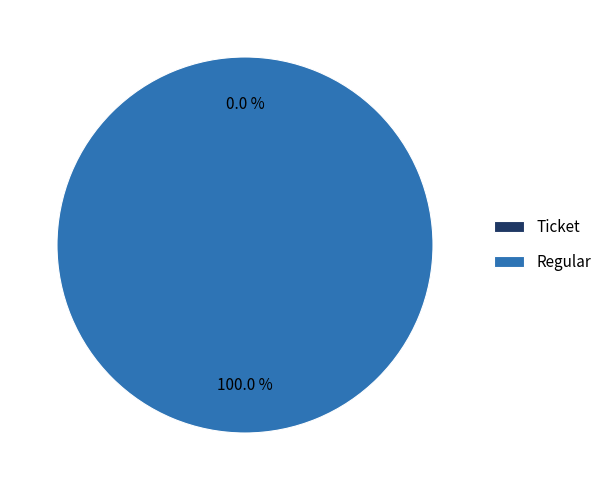

To the nearest percent, what is the difference between the largest and smallest slice percentages?

100%